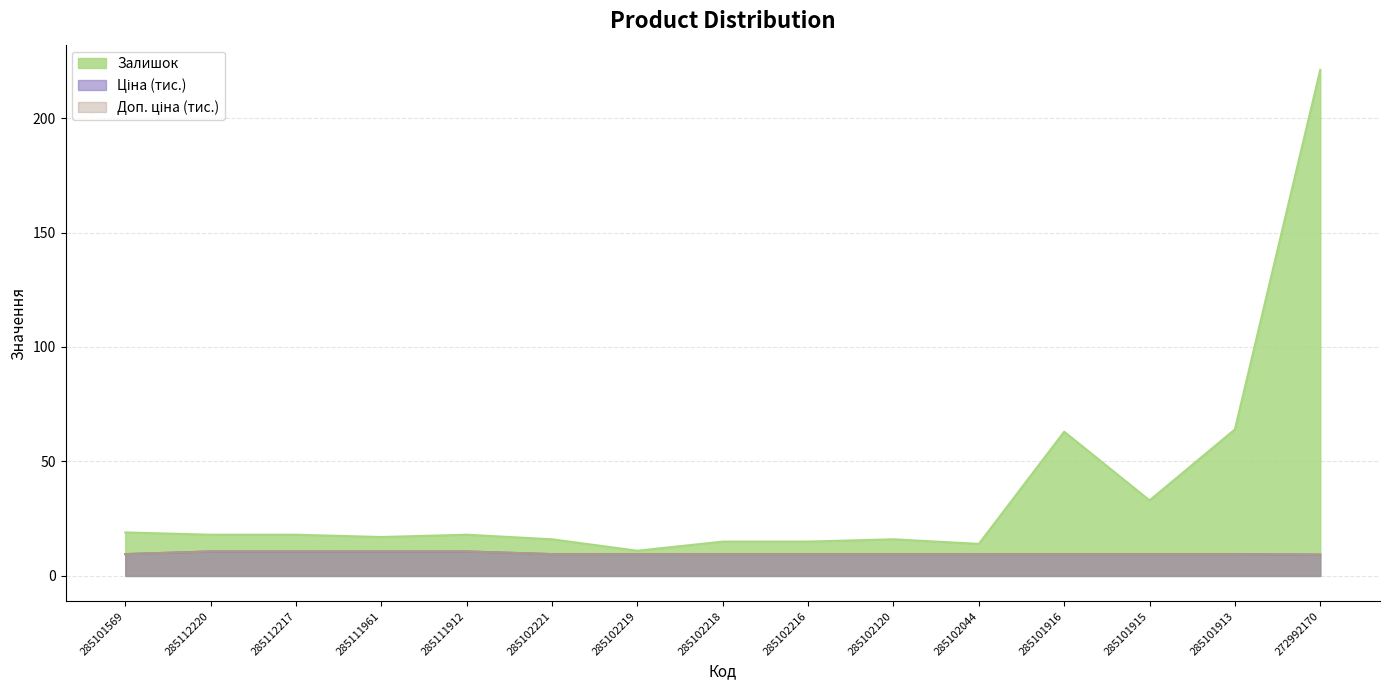

What are all the series names shown in the legend?

Залишок, Ціна, Доп. ціна